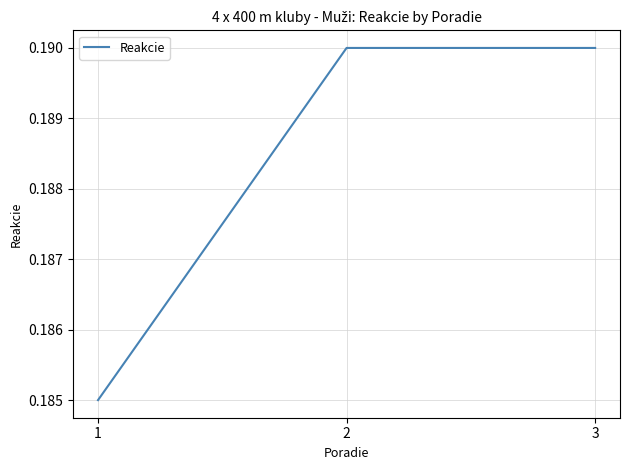

Count the number of categories in the chart.

3